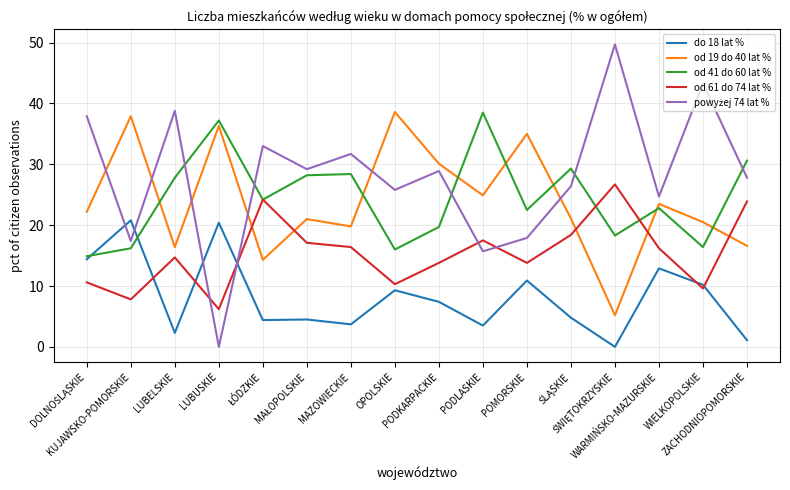

How many lines are shown in the chart?

5